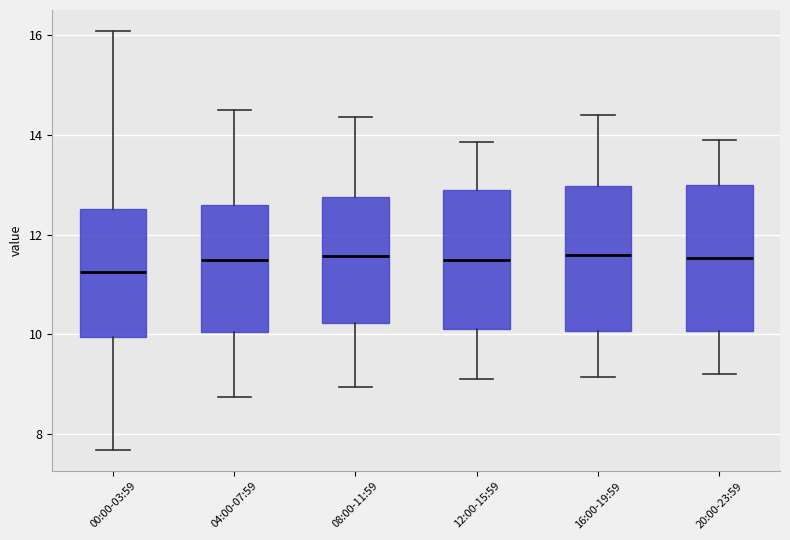

Reading left to right, read every box against the y-axis: the position of its median line, the range the box covers, and the ends of its whiskers. The values are not printed on the chart, so give them approximately, as read against the axis.

00:00-03:59: median 11.2, box 10.0 to 12.6, whiskers 7.6 to 16.0
04:00-07:59: median 11.6, box 10.0 to 12.6, whiskers 8.8 to 14.6
08:00-11:59: median 11.6, box 10.2 to 12.8, whiskers 9.0 to 14.4
12:00-15:59: median 11.6, box 10.2 to 12.8, whiskers 9.2 to 13.8
16:00-19:59: median 11.6, box 10.0 to 13.0, whiskers 9.2 to 14.4
20:00-23:59: median 11.6, box 10.0 to 13.0, whiskers 9.2 to 14.0